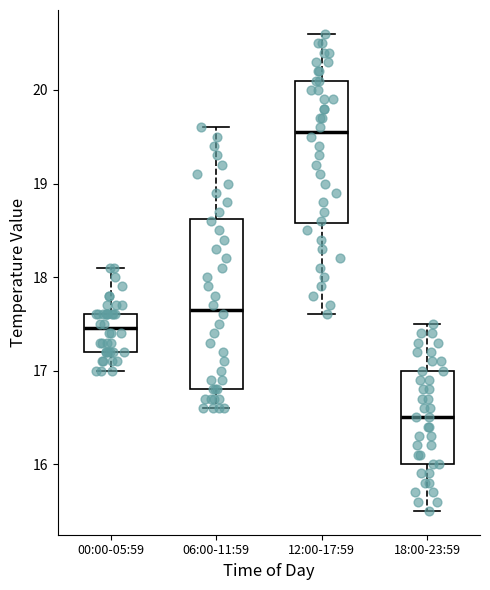

Where does the lower whisker of the box for 18:00-23:59 end on the y-axis? The values are not printed on the chart, so give them approximately, as read against the axis.

15.5